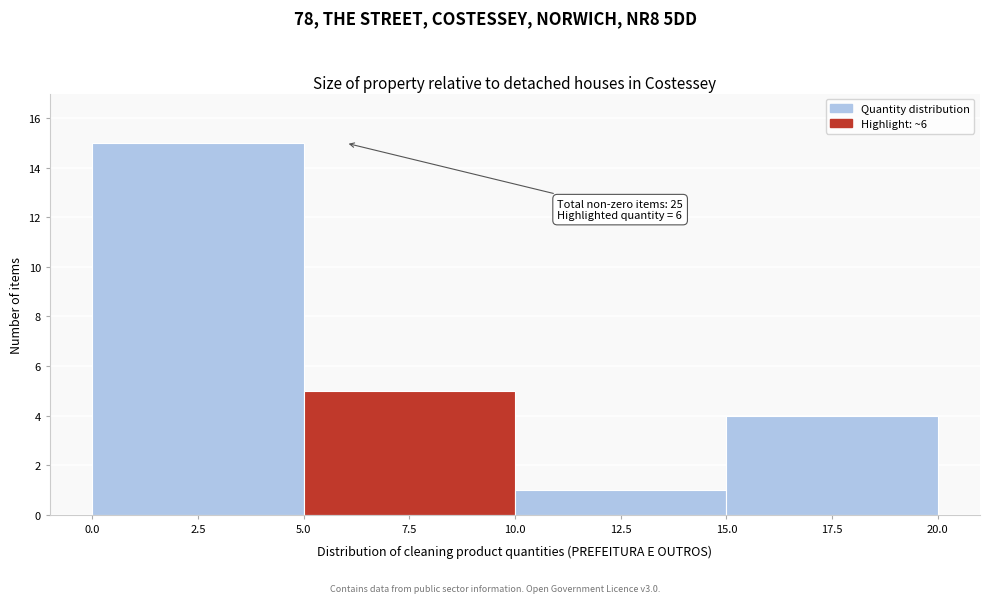

Over which range of the x-axis is the bar tallest?

0.0 to 5.0